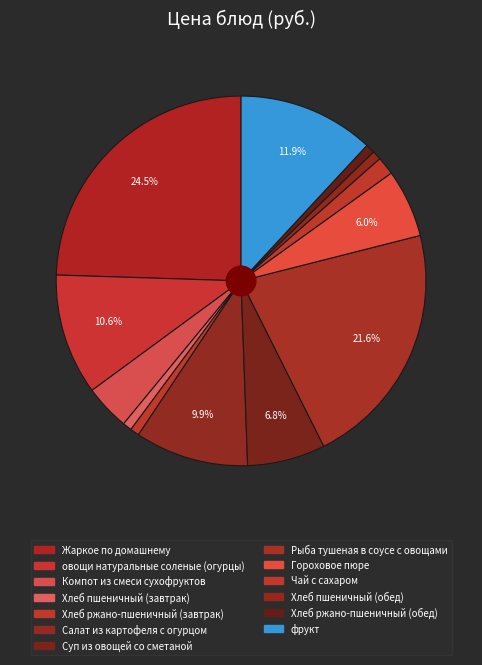

Is it true that Салат из картофеля с огурцом is 1% of the pie?

False